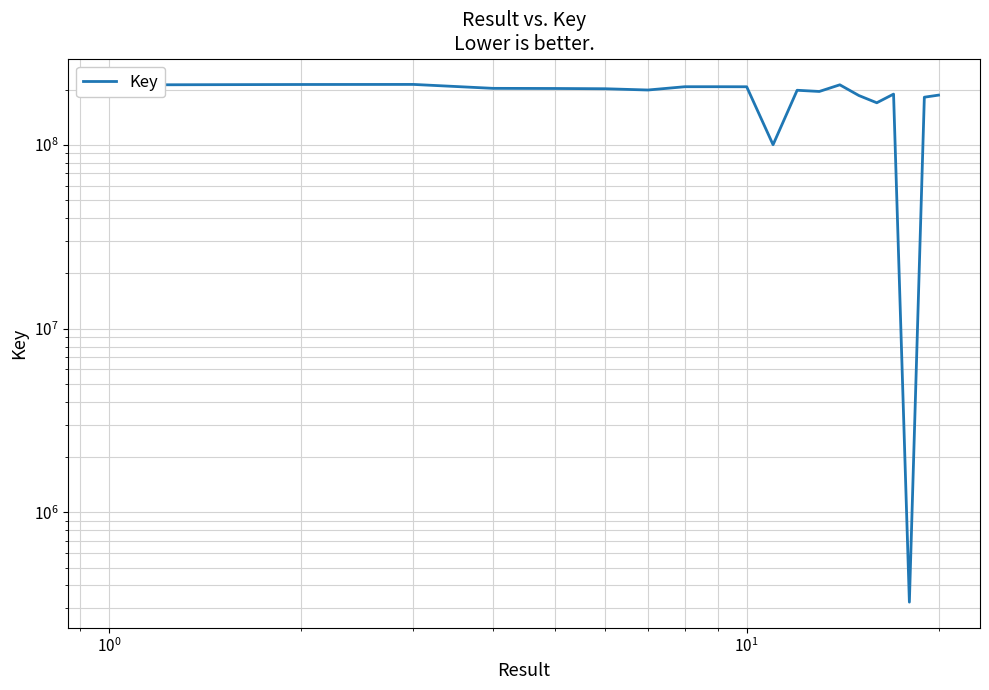

What is the ratio of the value at $\mathdefault{10^{0}}$ to the value at 9?

1.0